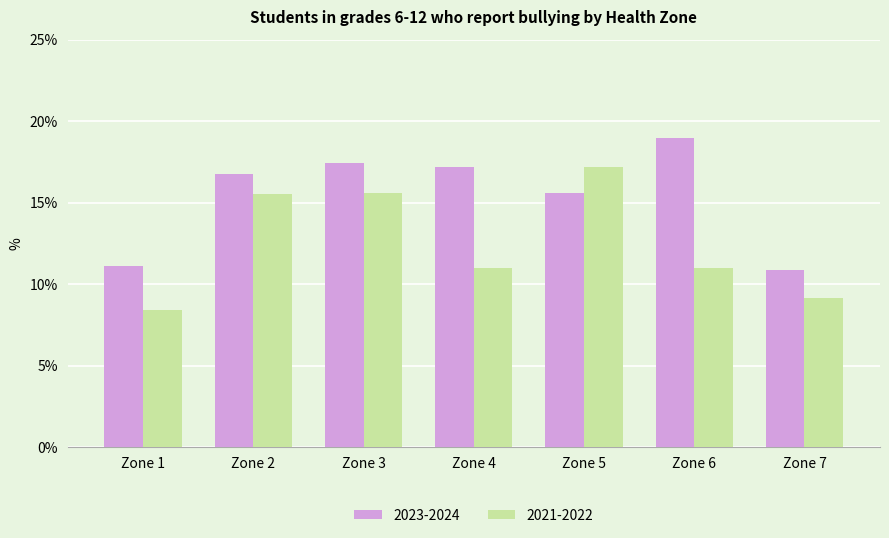

What is the sum of the 2021-2022 values at Zone 4 and Zone 3?

26.6